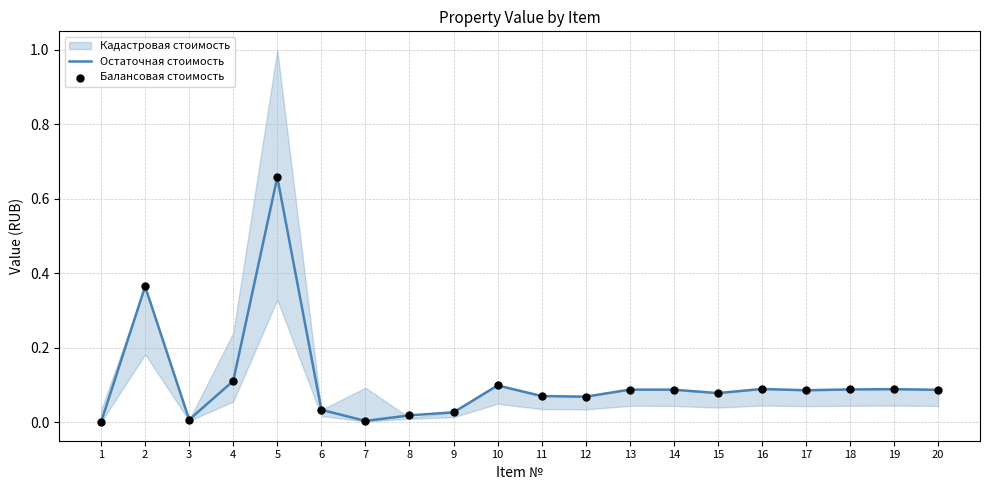

Which series has the largest total across all categories?

Остаточная стоимость